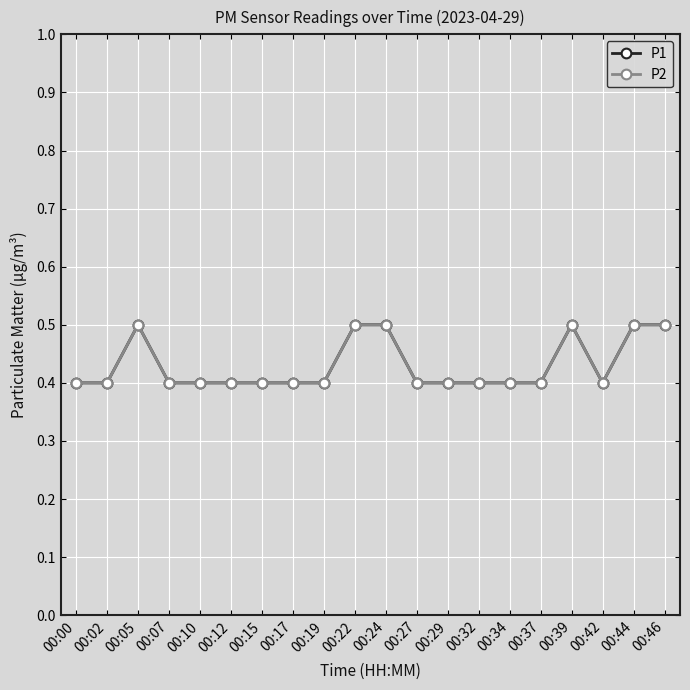

Which series has the widest spread of values?

P1